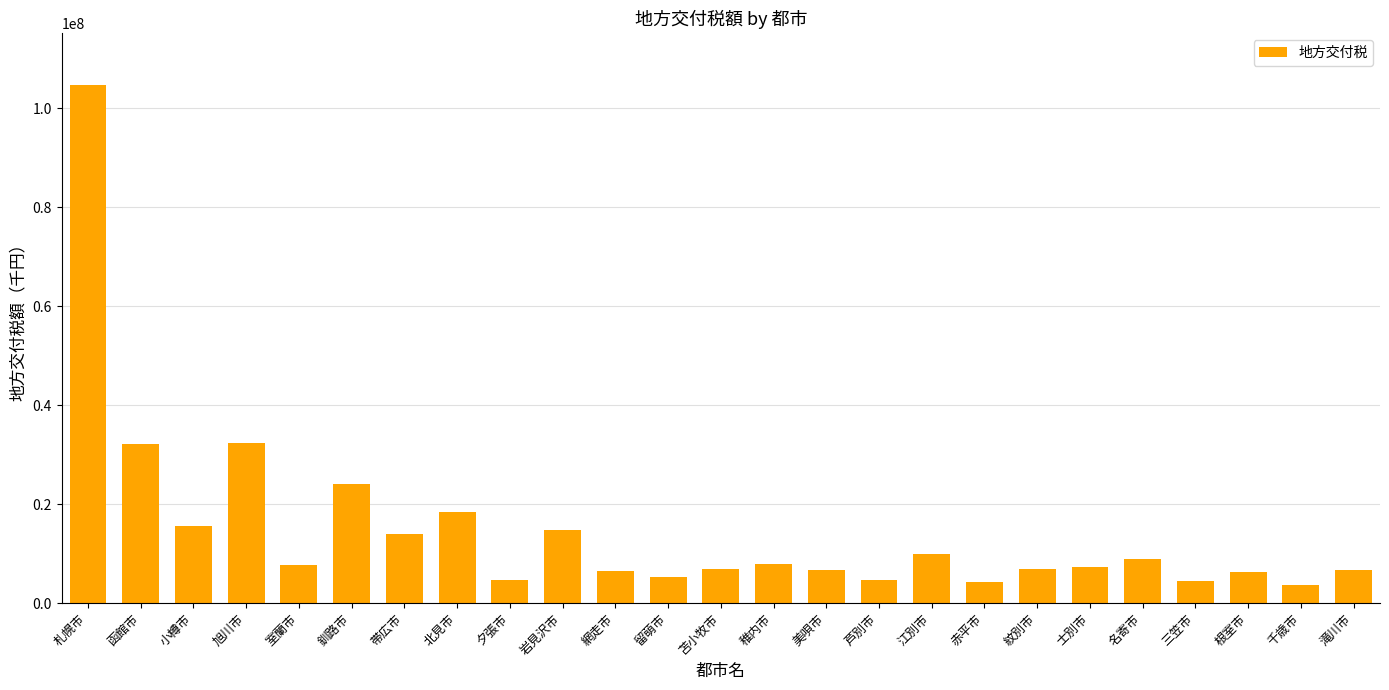

What is the sum of all values?

365088623